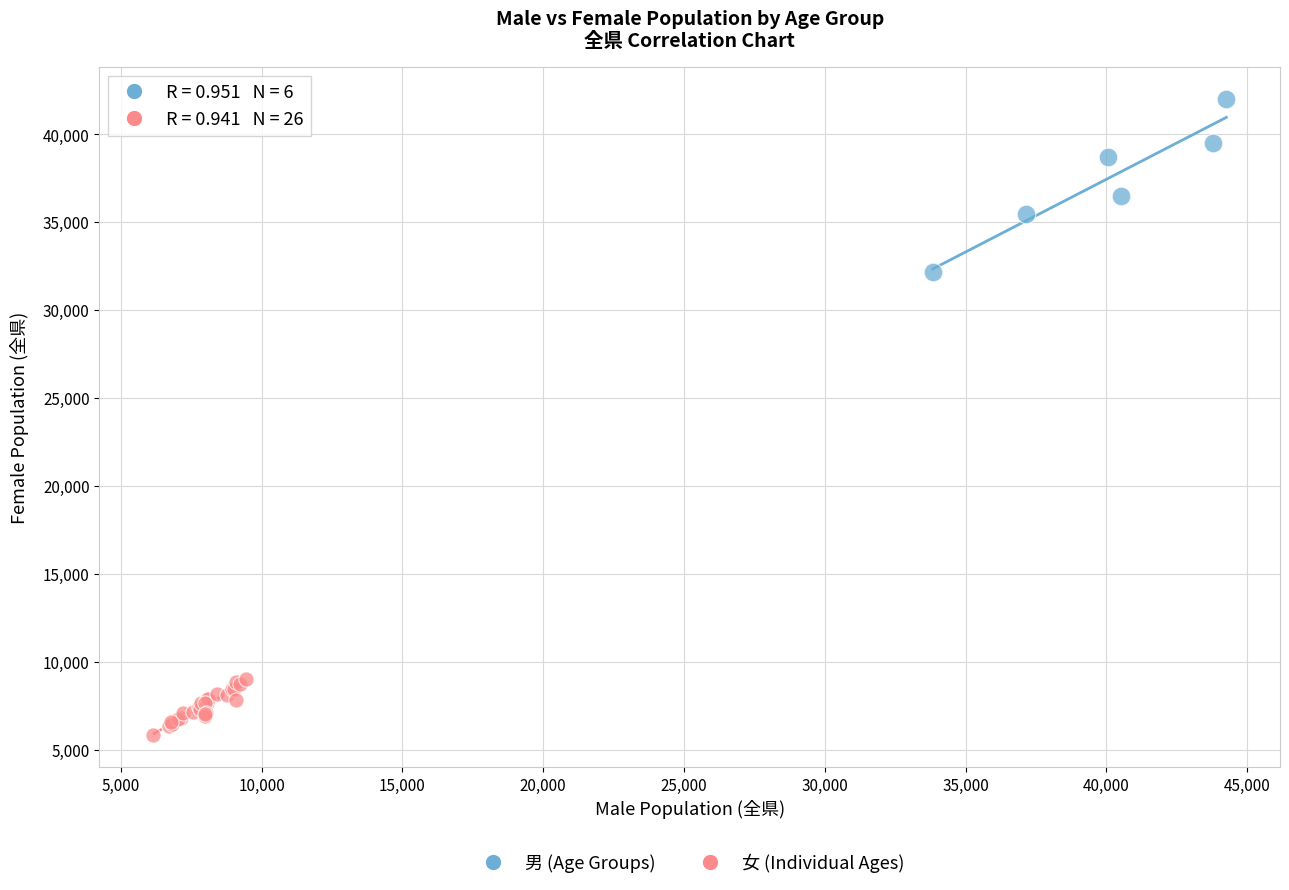

Which series contains the lowest Y value?

女 (Individual Ages)